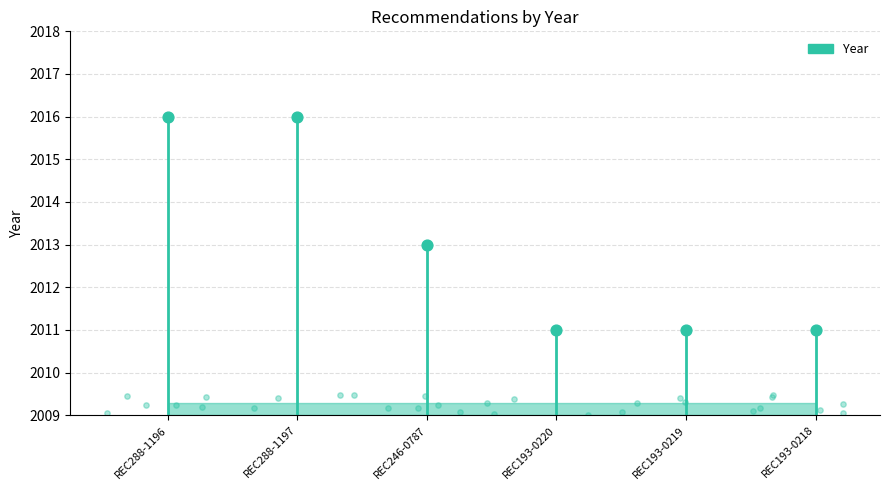

What is the change in value from REC288-1196 to REC193-0218?

-5